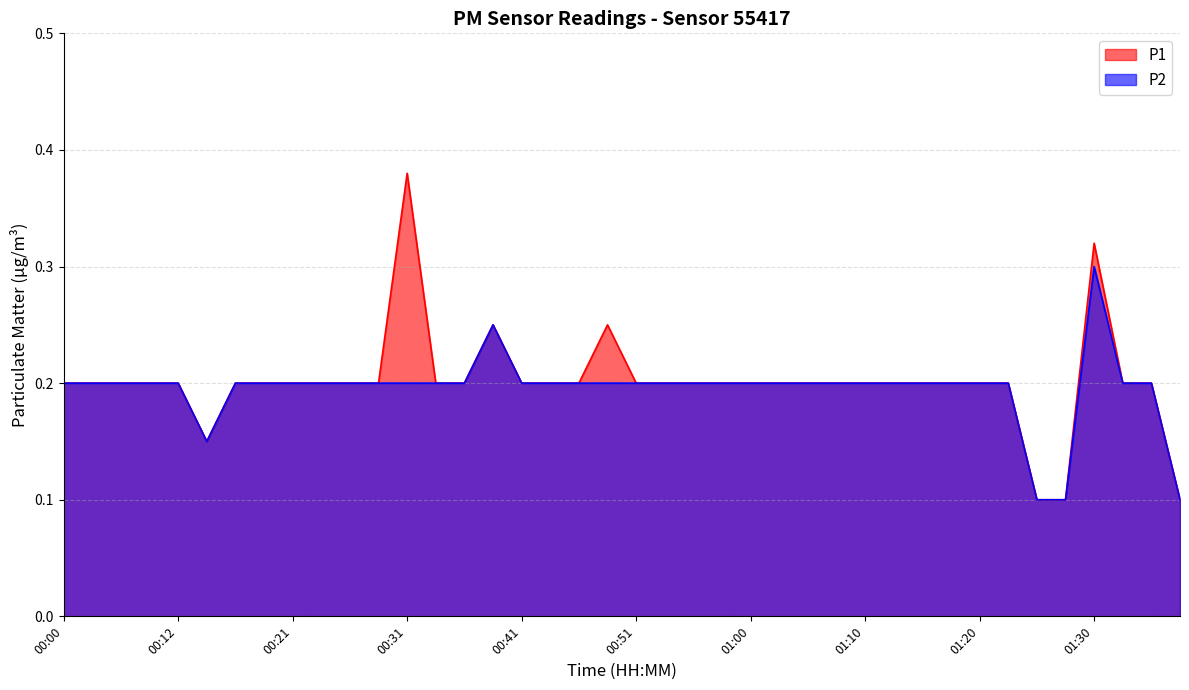

How many P1 values are between 0 and 1?

40